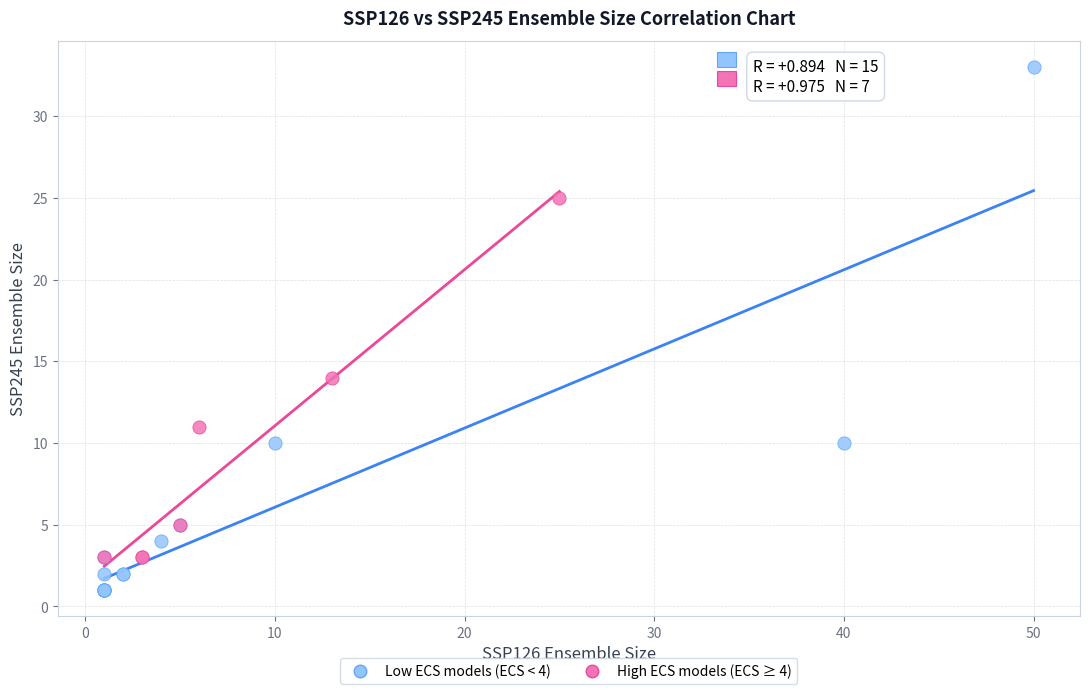

What are all the series names shown in the legend?

Low ECS models (ECS < 4), High ECS models (ECS ≥ 4)